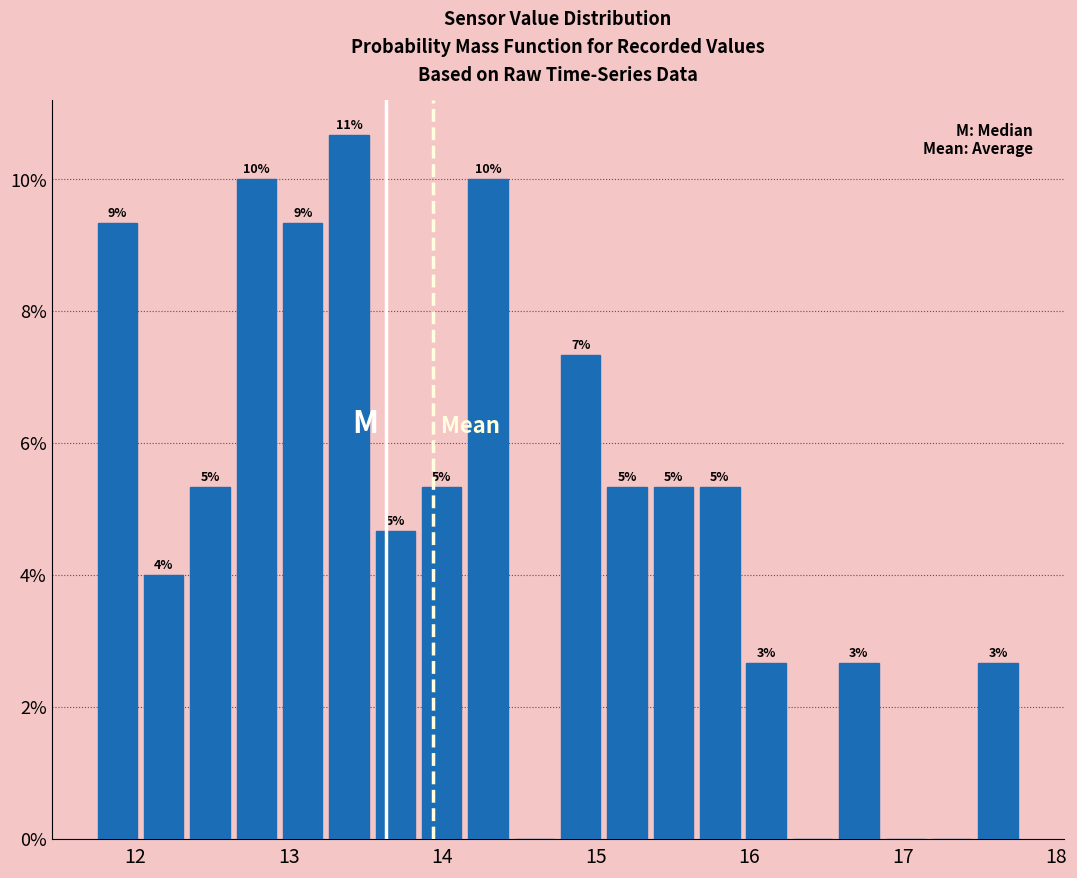

Read against the x-axis, roughly where is the centre of the tallest bar?

13.4